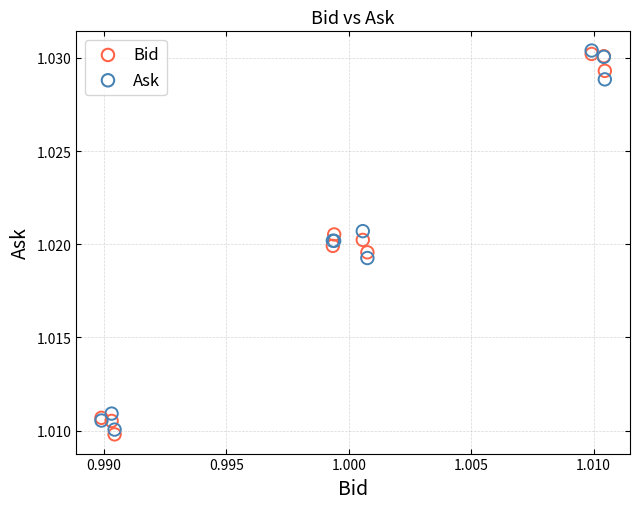

Which series has the widest spread of Y values?

Bid